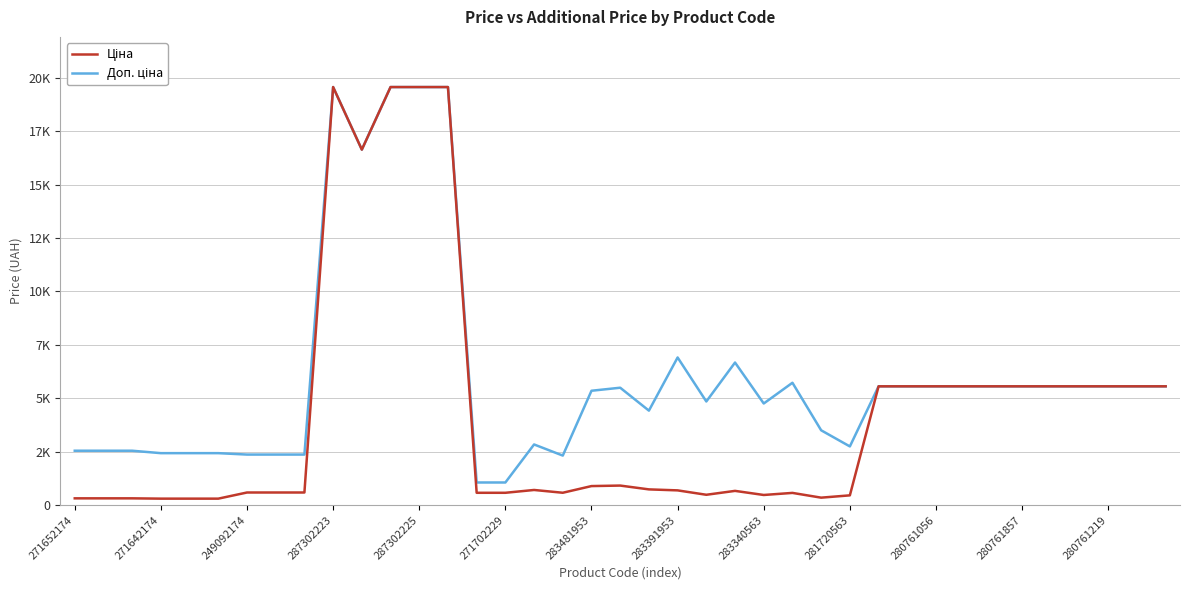

Does the chart have visible grid lines?

Yes